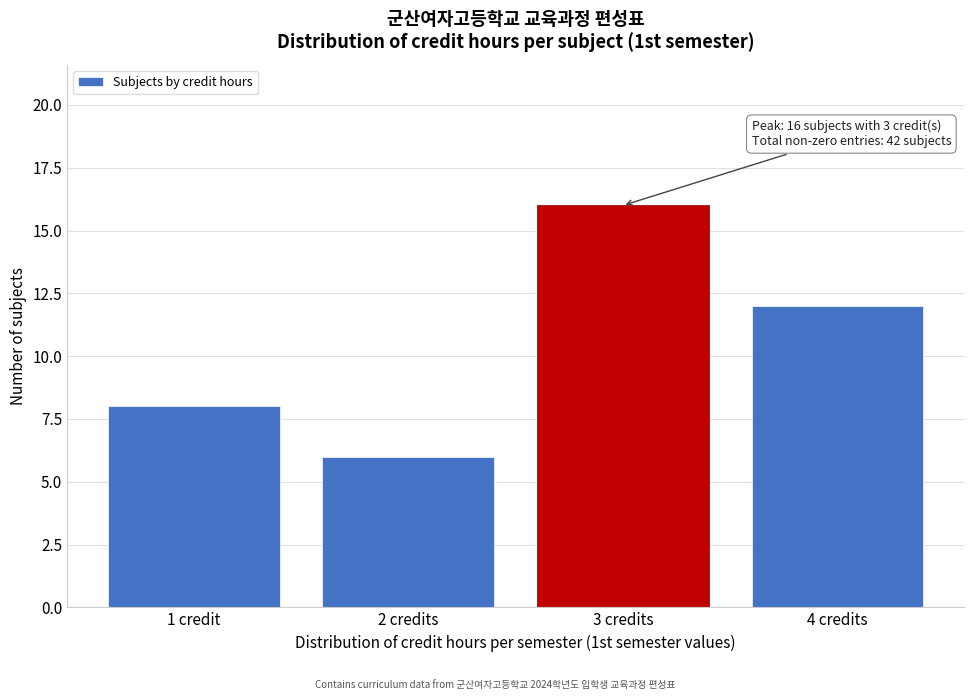

Reading left to right, what are all the values shown in this chart?

8	6	16	12